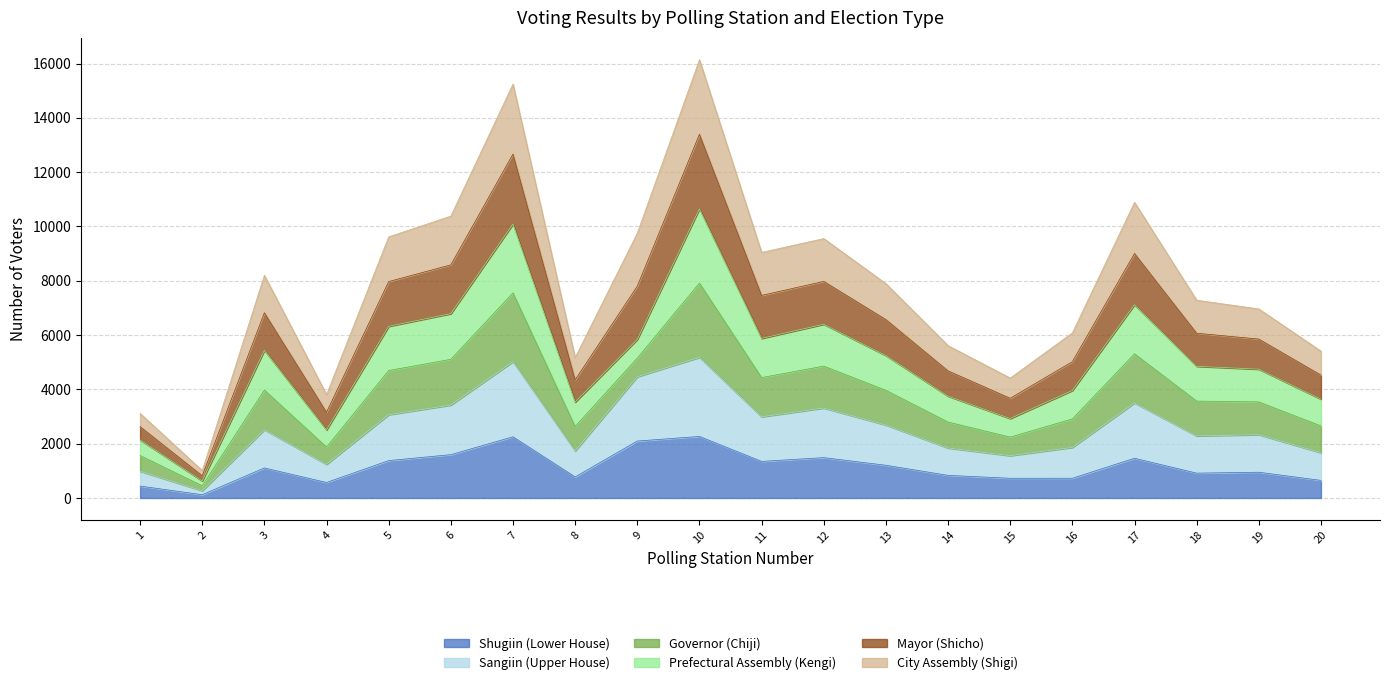

What is the total value across all series at 16?

6079